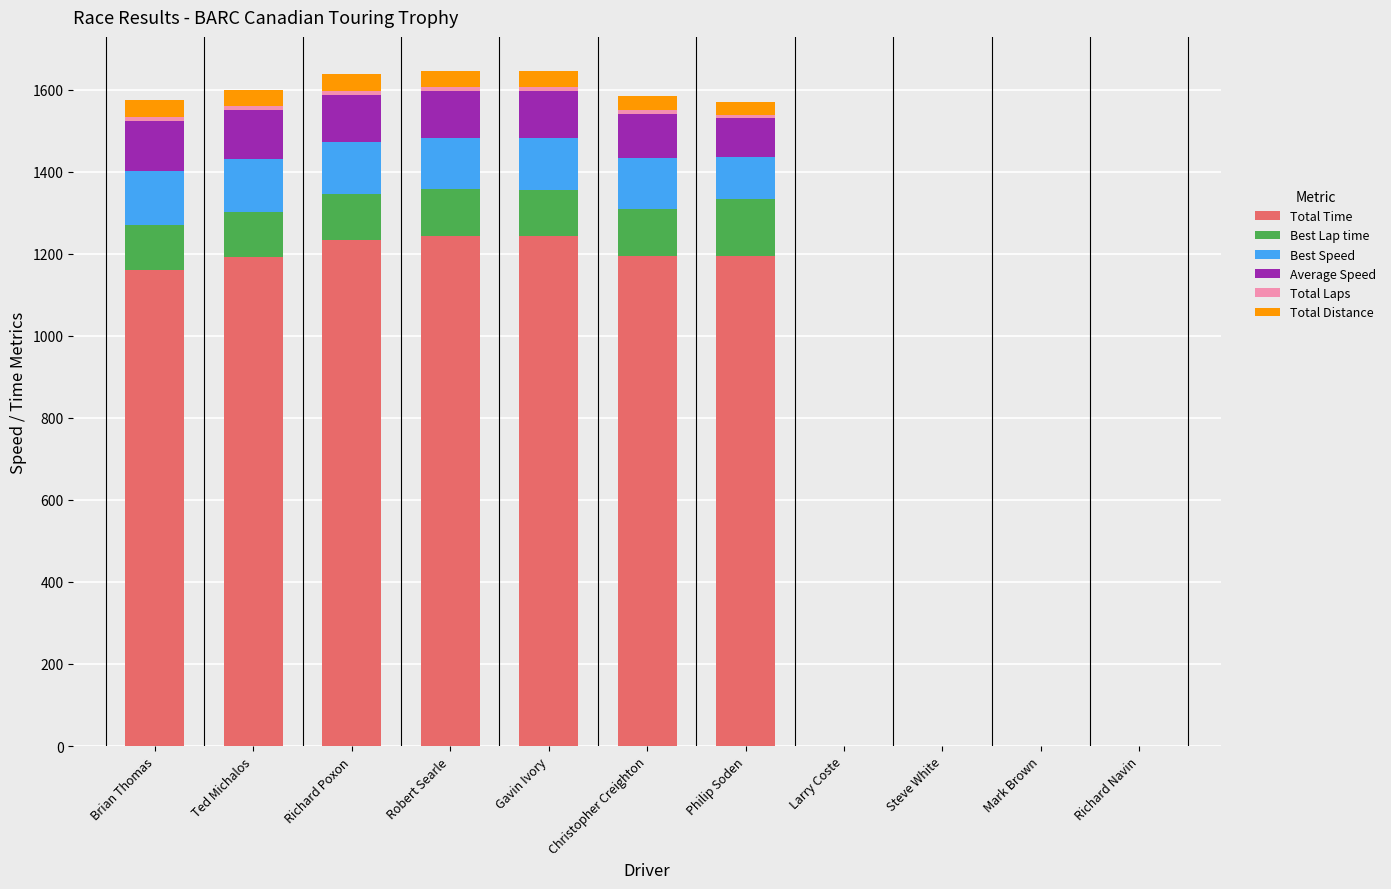

True or false: Total Time has a value of -473.1 at Richard Navin.

False